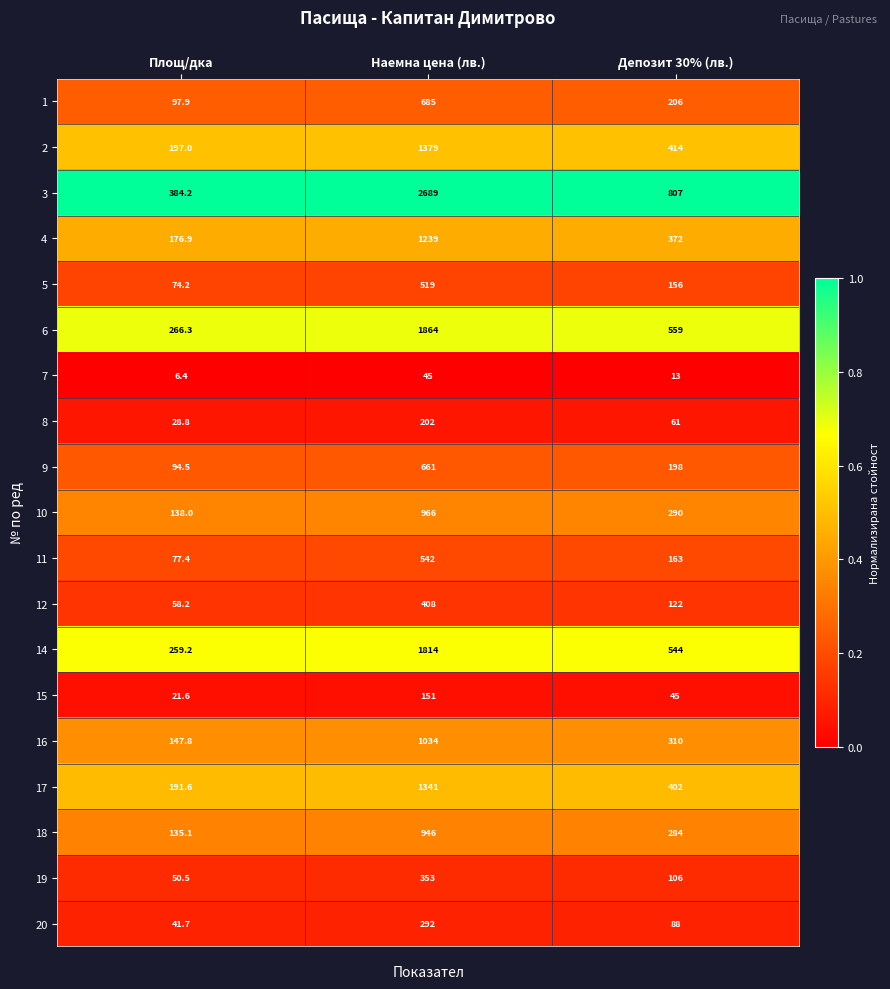

Which series has the largest total across all categories?

3